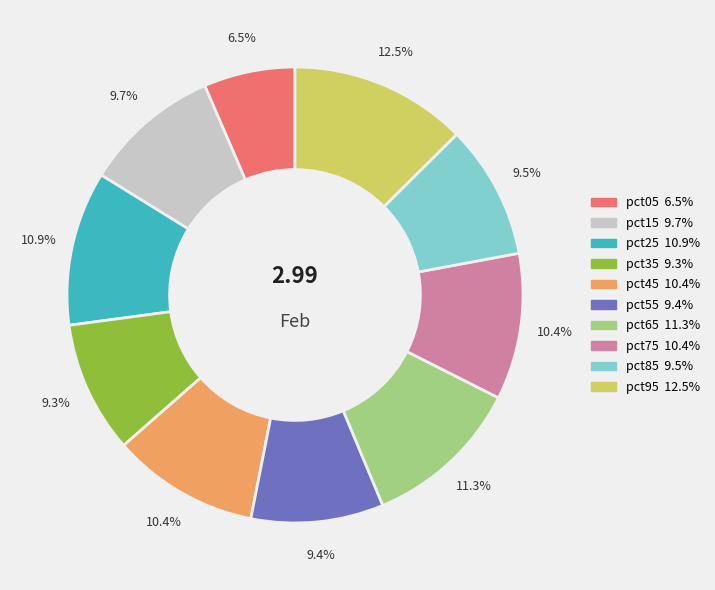

What is the smallest slice in the pie chart?

pct05